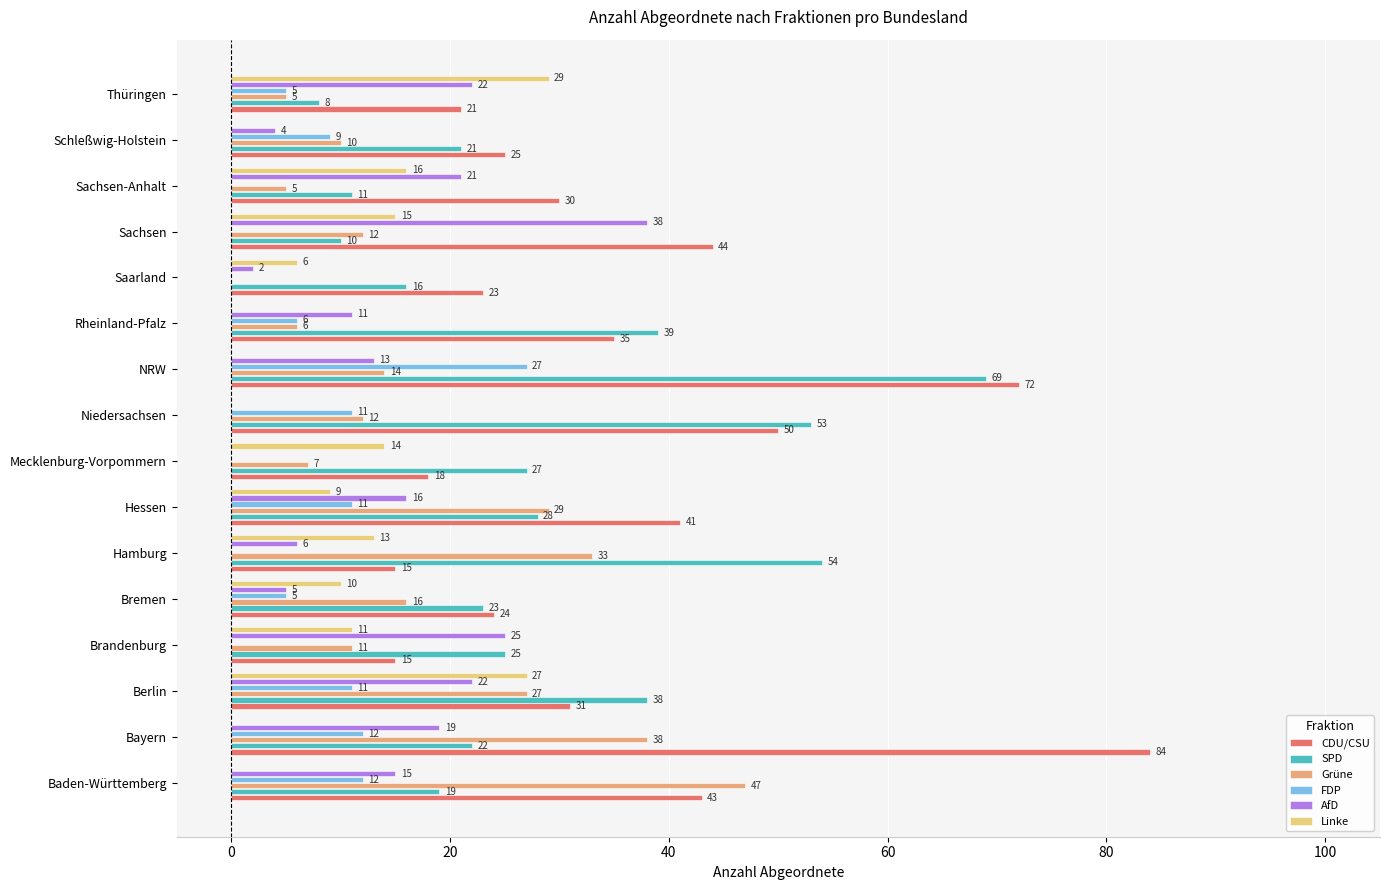

What are all the series names shown in the legend?

CDU/CSU, SPD, Grüne, FDP, AfD, Linke